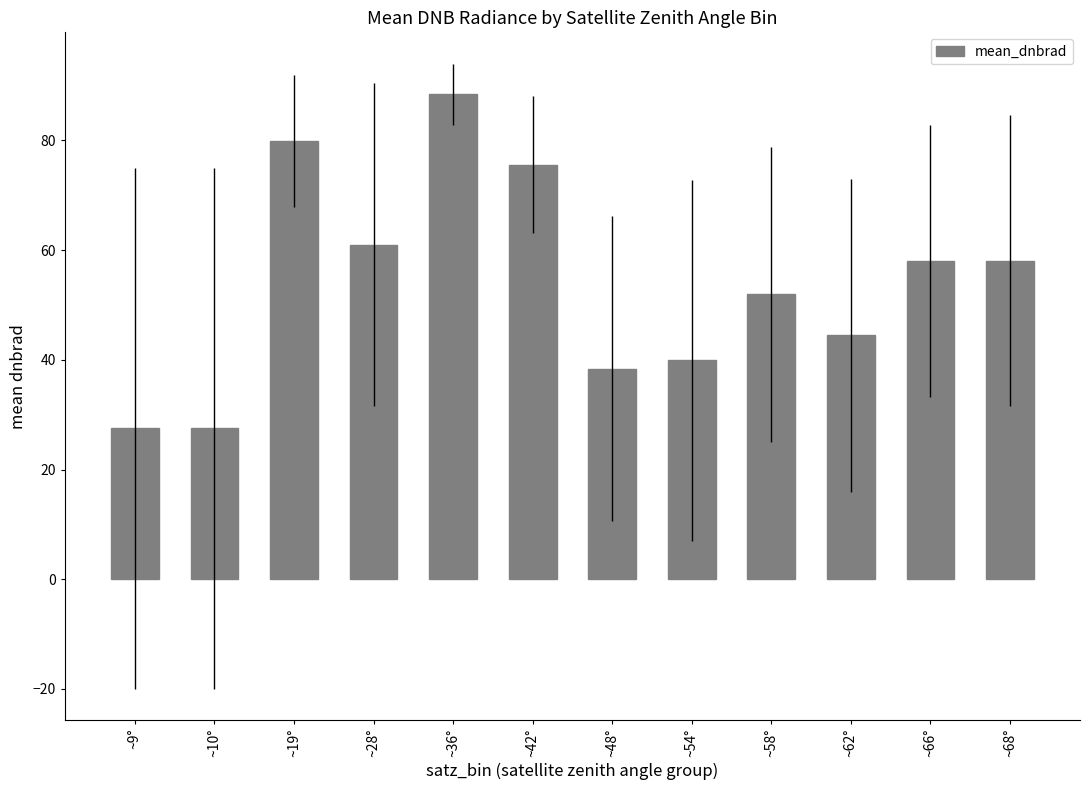

What is the greatest value displayed?

88.4